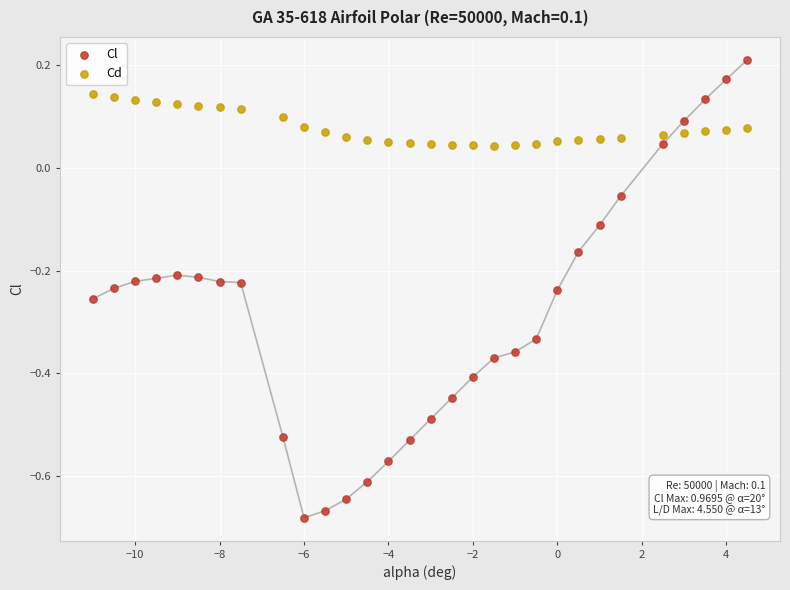

Which series has the widest spread of Y values?

Cl